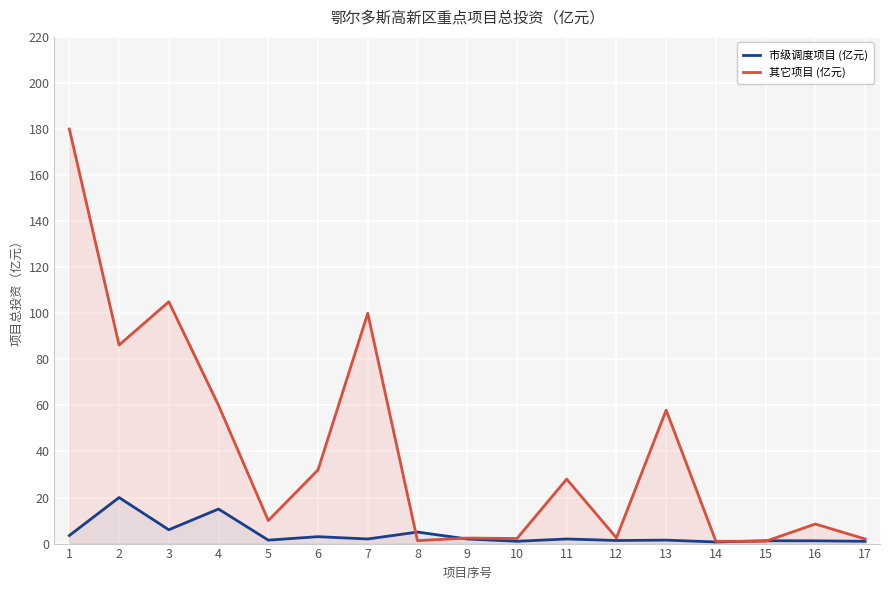

Between which two adjacent categories do 市级调度项目 (亿元) and 其它项目 (亿元) first intersect?

7 and 8